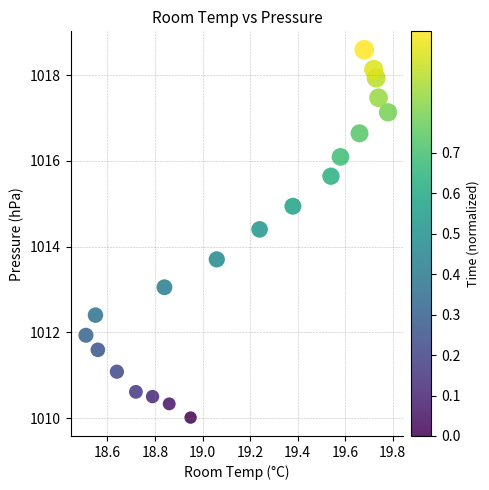

What is the range of Y values (max minus min)?

8.6